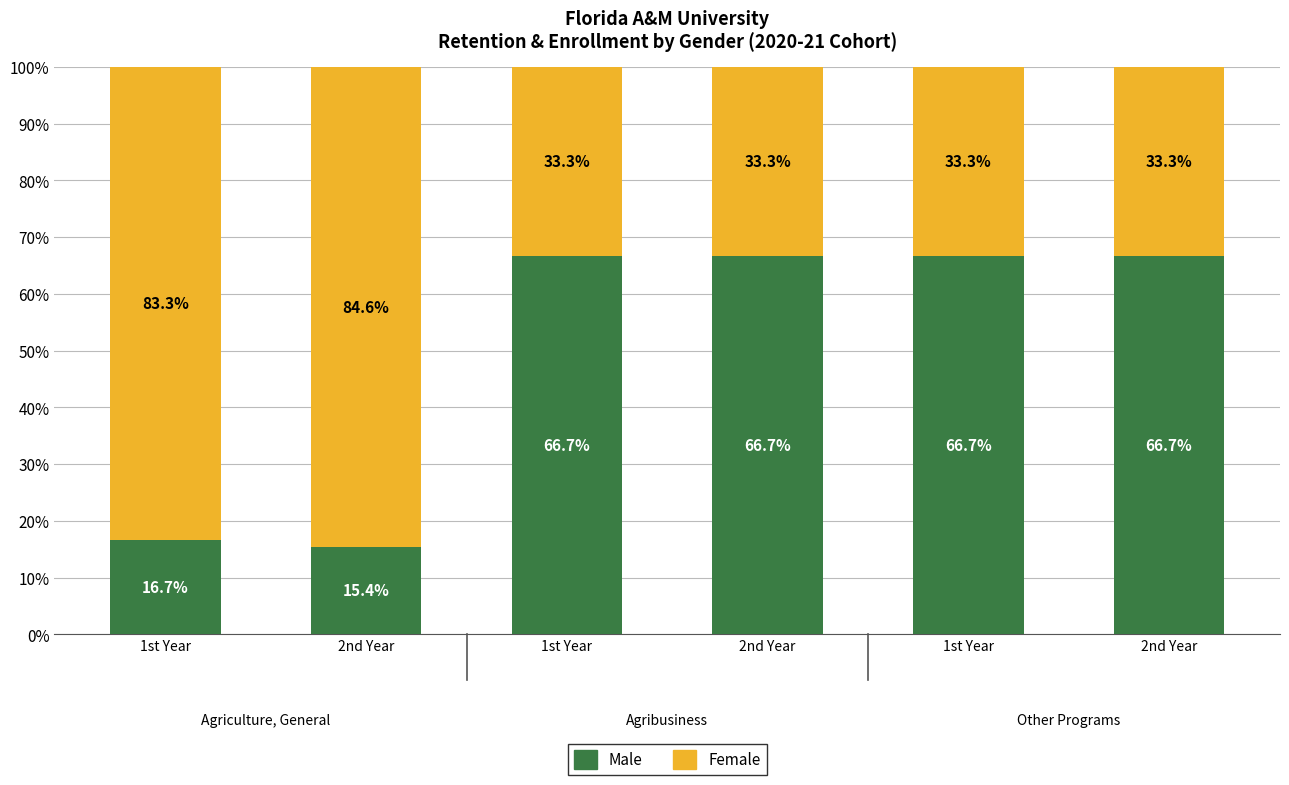

What is the lowest value of the Male series?

15.4